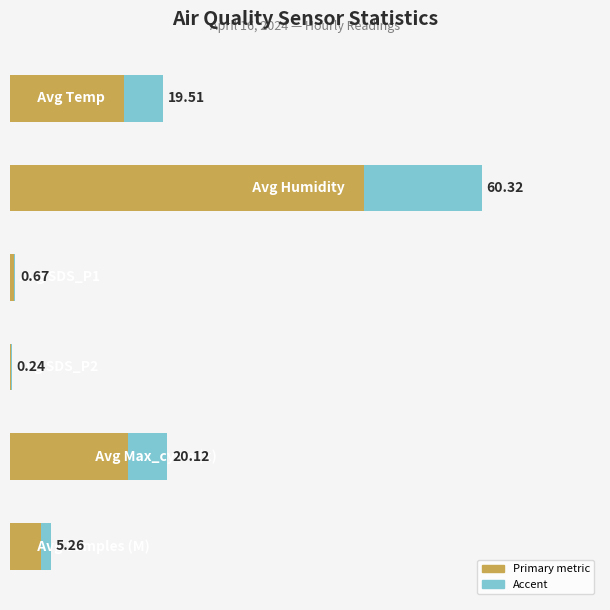

Reading right to left, list all the values displayed in this chart.

5=5.3	4=20.1	3=0.2	2=0.7	1=60.3	0=19.5